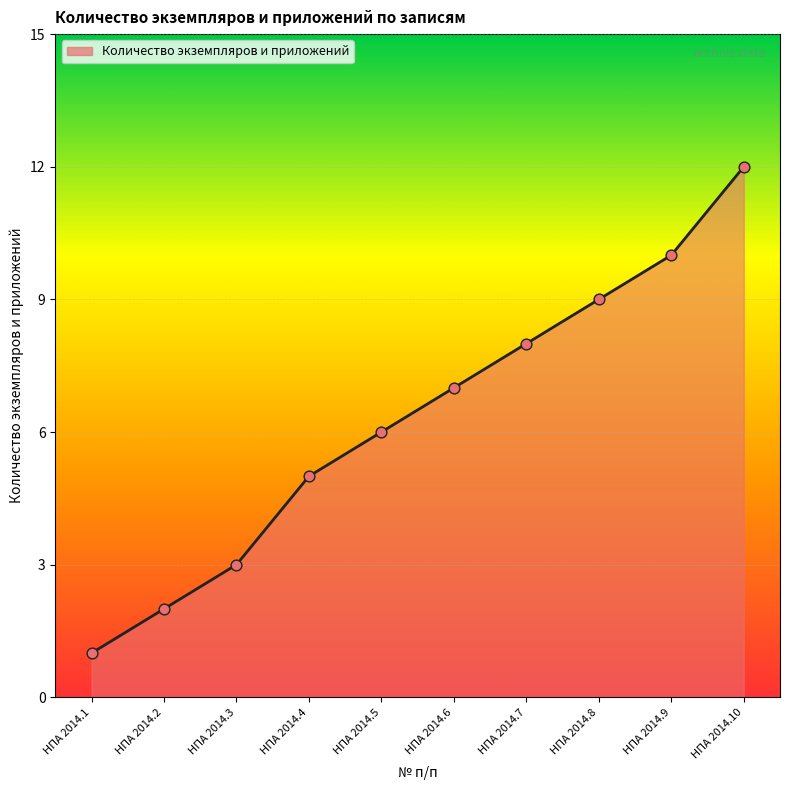

What is the change in value from НПА 2014.1 to НПА 2014.3?

+2